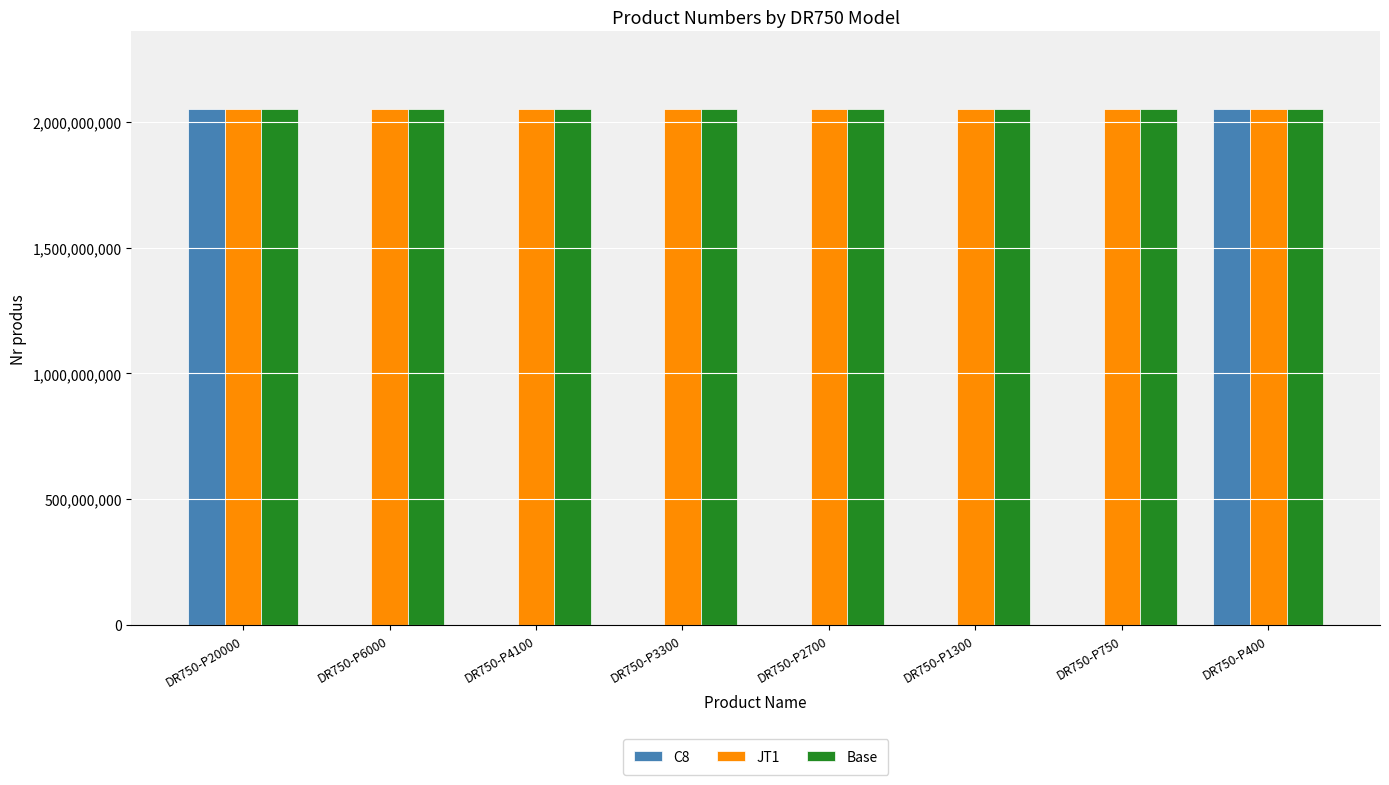

The value of JT1 at DR750-P4100 is 2051466654. True or false?

True